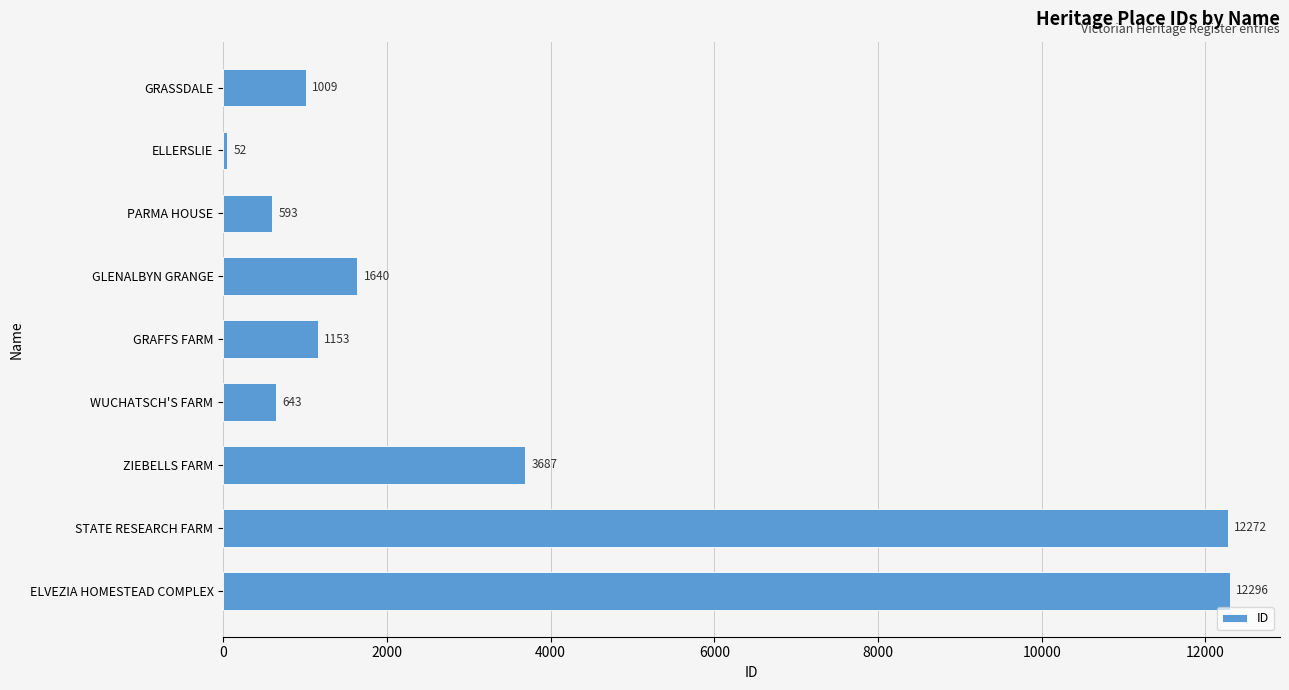

What is the value of the 5th bar from the top?

1153